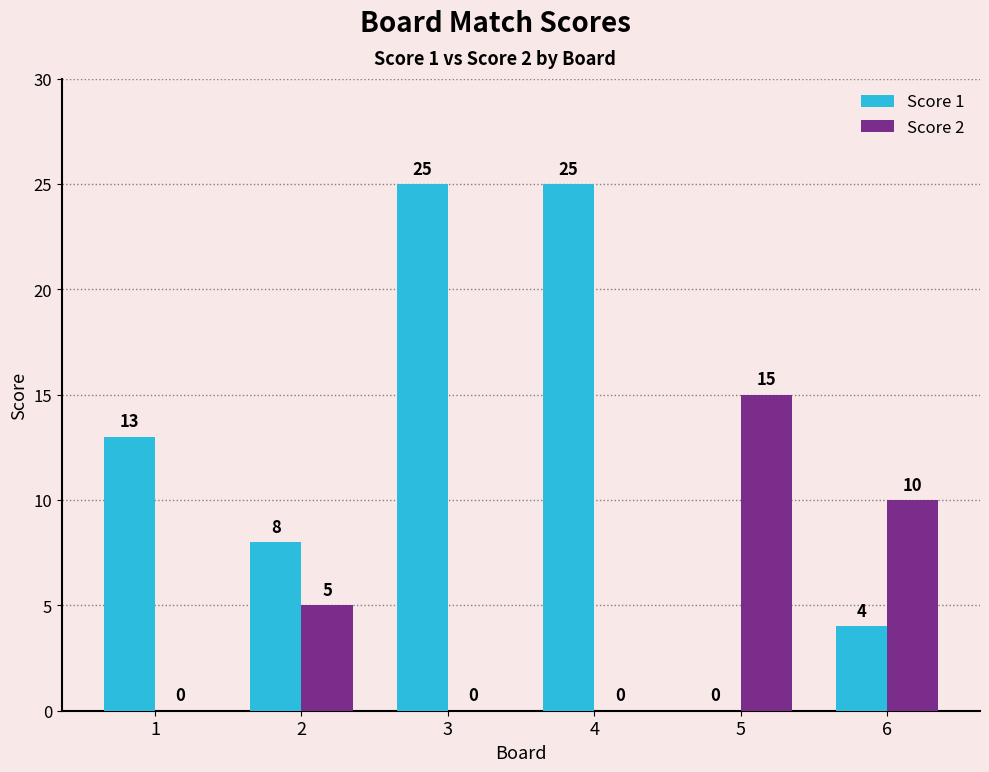

What is the highest value of the Score 1 series?

25